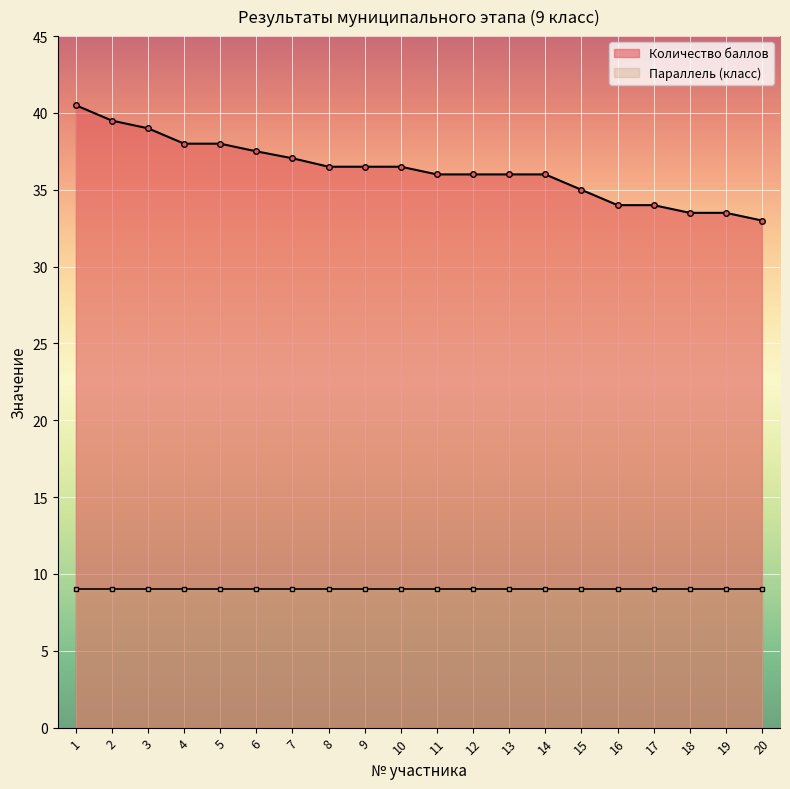

What is the maximum value shown in the chart?

40.5